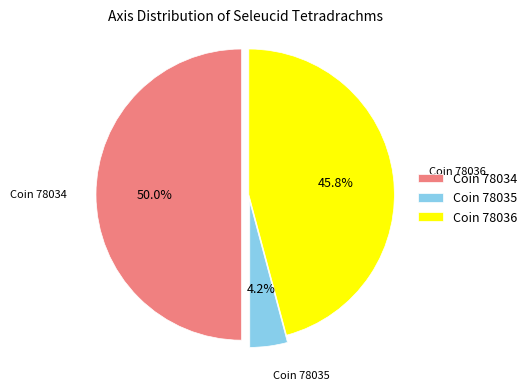

What portion of the pie excludes Coin 78036?

54.2%